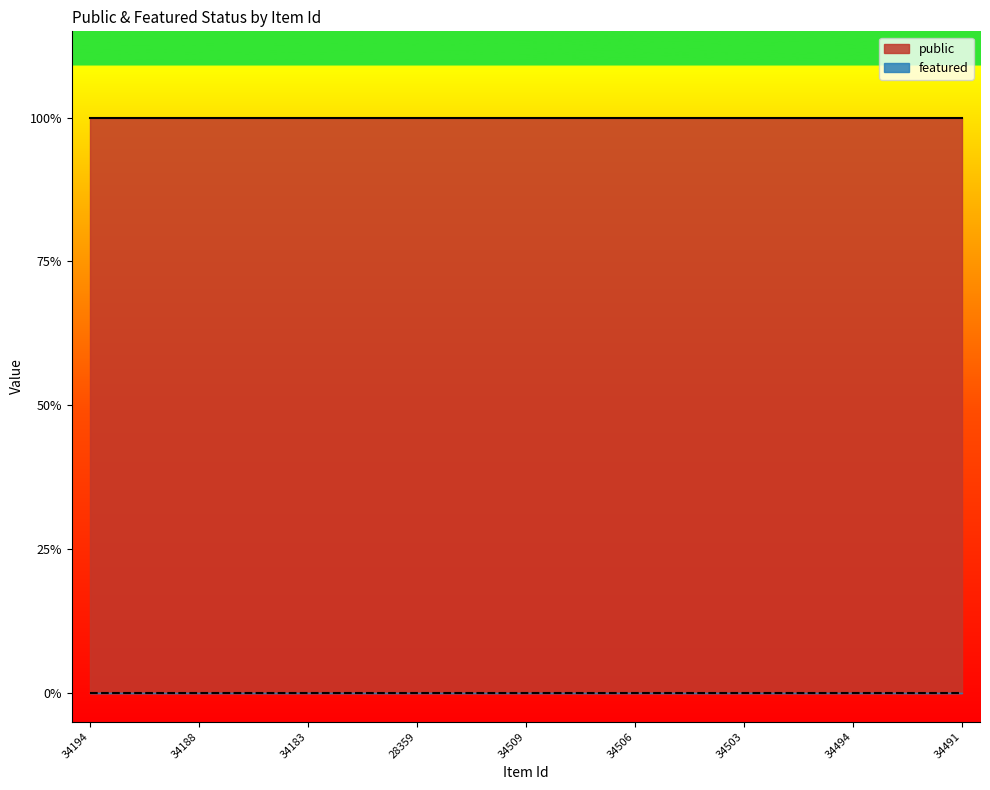

At which label does public reach its minimum?

34194